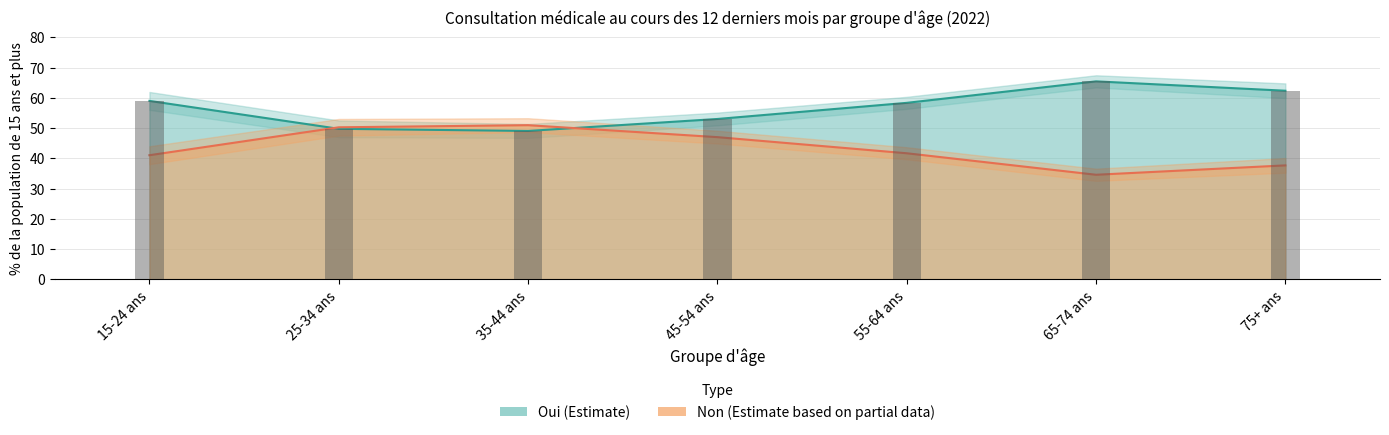

At which category does the chart reach its minimum across all series?

65-74 ans